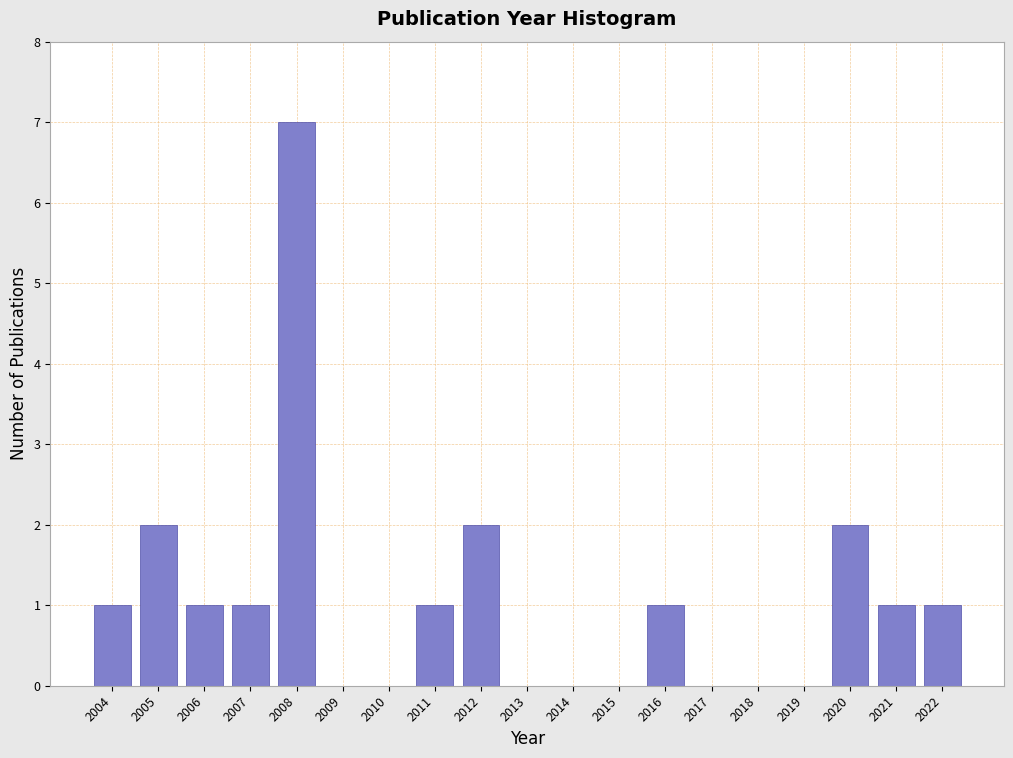

Reading right to left, what are all the values shown in this chart?

2022=1	2021=1	2020=2	2019=0	2018=0	2017=0	2016=1	2015=0	2014=0	2013=0	2012=2	2011=1	2010=0	2009=0	2008=7	2007=1	2006=1	2005=2	2004=1